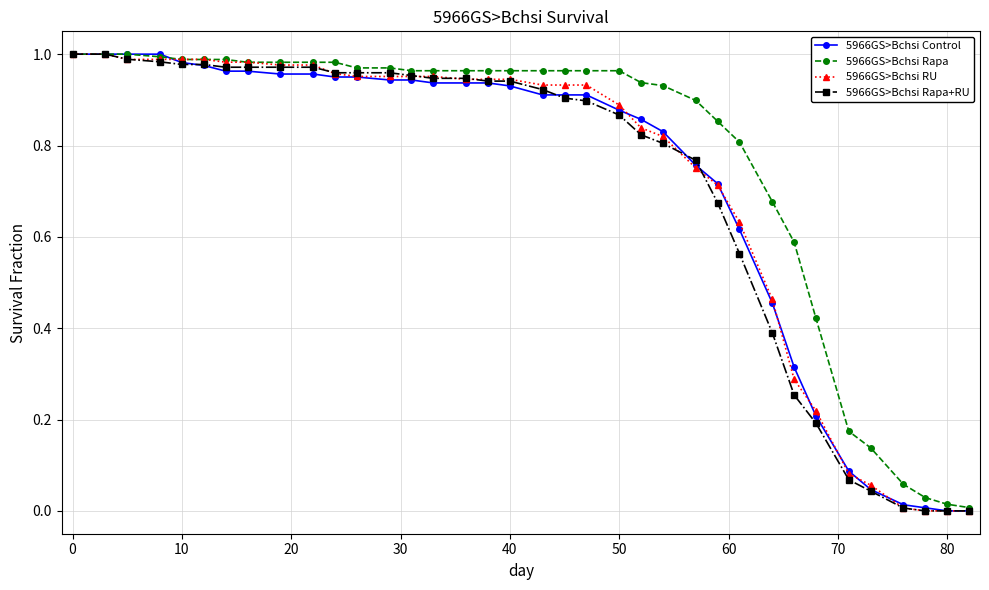

Which series has the largest total across all categories?

5966GS>Bchsi Rapa